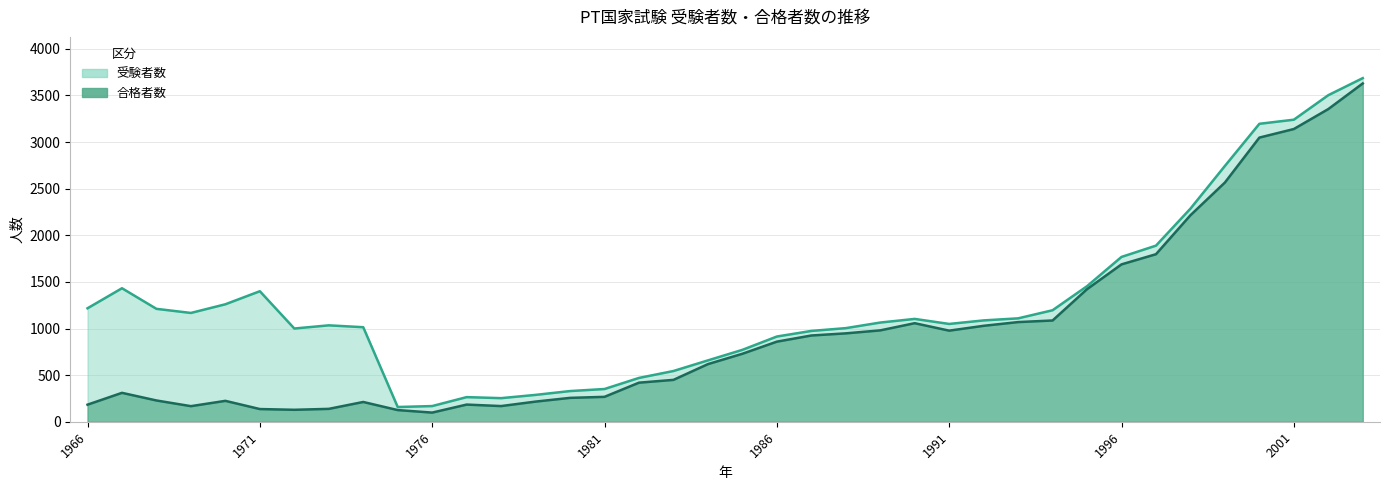

True or false: 受験者数 has a value of 524 at 1972.

False